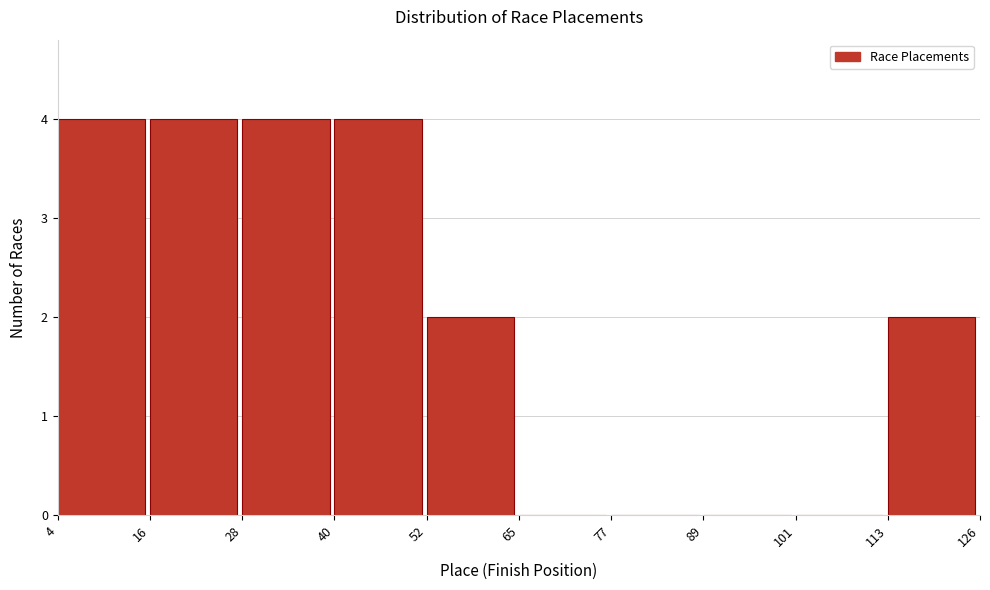

Reading left to right, transcribe this chart: for each bar, give the range it covers on the x-axis and its height. The values are not printed on the chart, so give them approximately, as read against the axis.

4 to 16: 4
16 to 28: 4
28 to 40: 4
40 to 52: 4
52 to 65: 2
65 to 77: 0
77 to 89: 0
89 to 101: 0
101 to 113: 0
113 to 126: 2